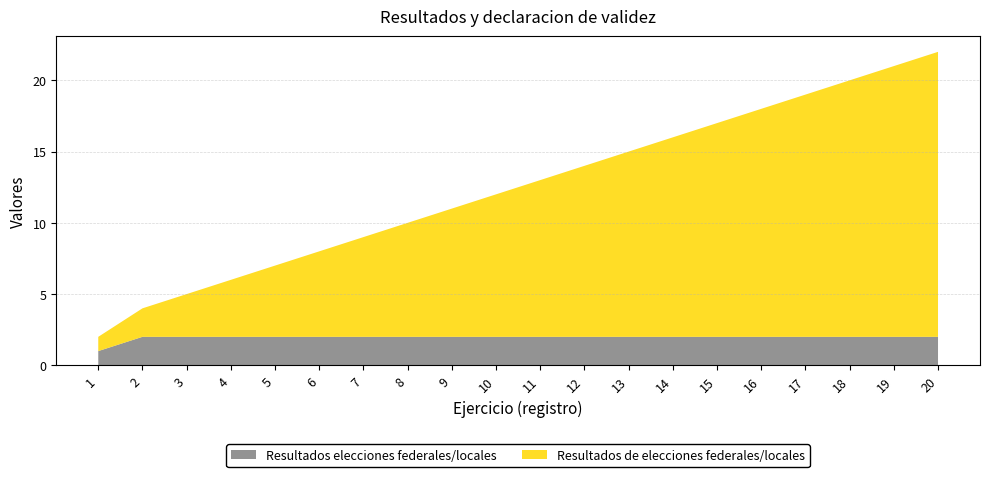

Reading left to right, transcribe all the data shown in this chart.

Resultados elecciones federales/locales: 1=1	2=2	3=2	4=2	5=2	6=2	7=2	8=2	9=2	10=2	11=2	12=2	13=2	14=2	15=2	16=2	17=2	18=2	19=2	20=2
Resultados de elecciones federales/locales: 1=1	2=2	3=3	4=4	5=5	6=6	7=7	8=8	9=9	10=10	11=11	12=12	13=13	14=14	15=15	16=16	17=17	18=18	19=19	20=20